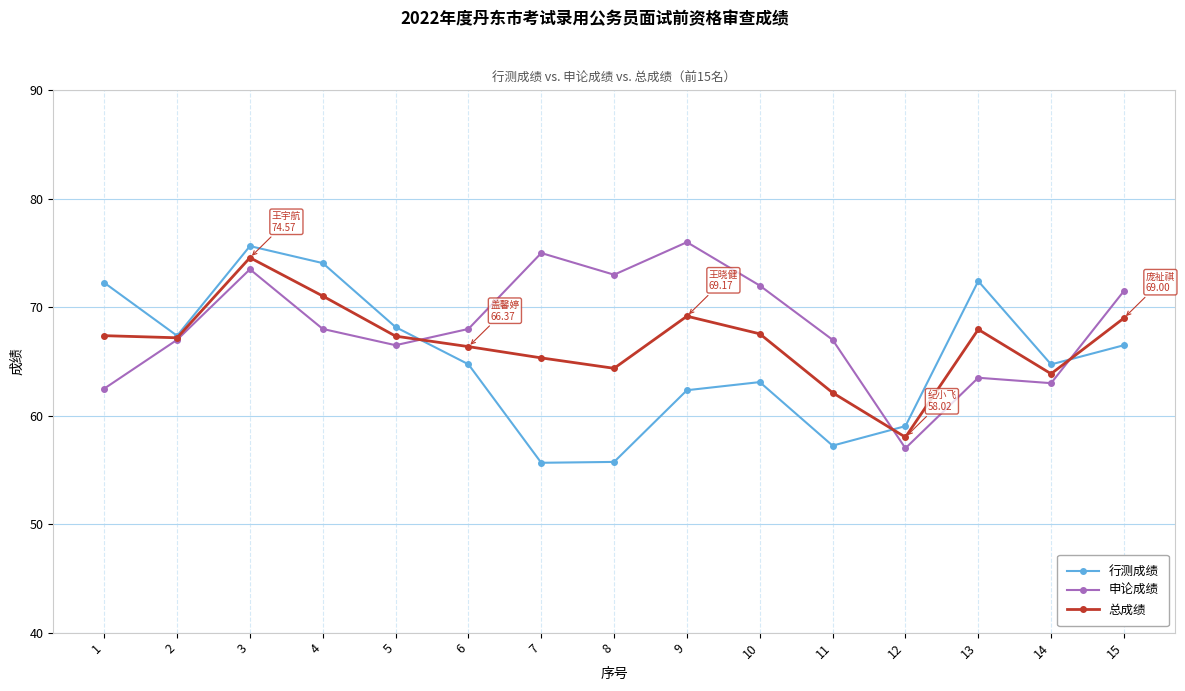

What is the maximum value shown in the chart?

76.0